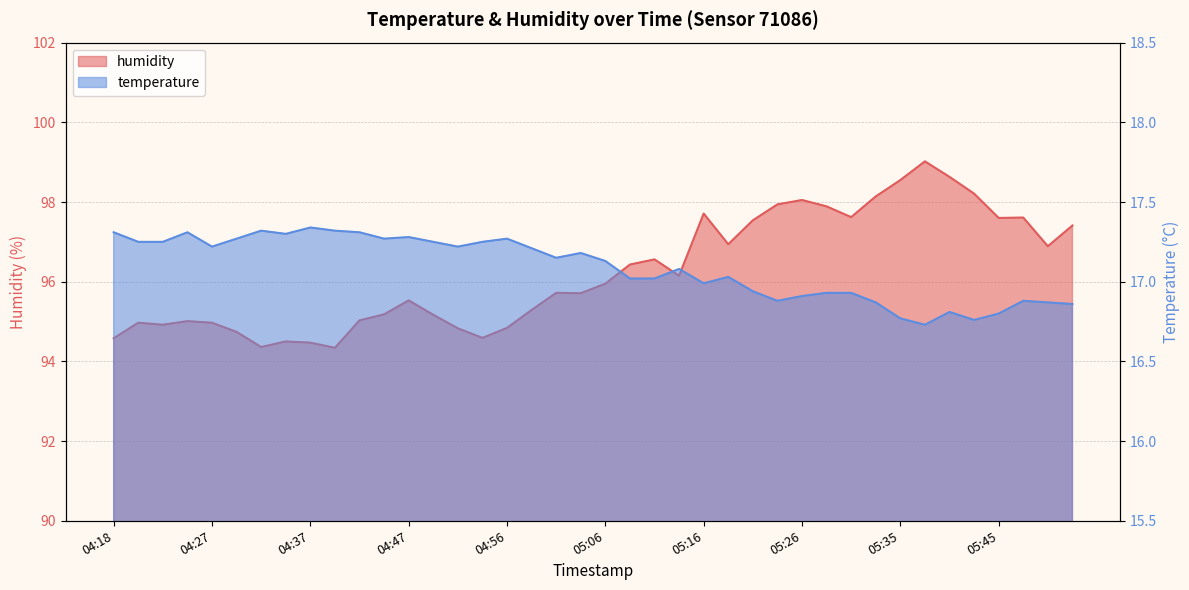

At which label does temperature reach its minimum?

05:38